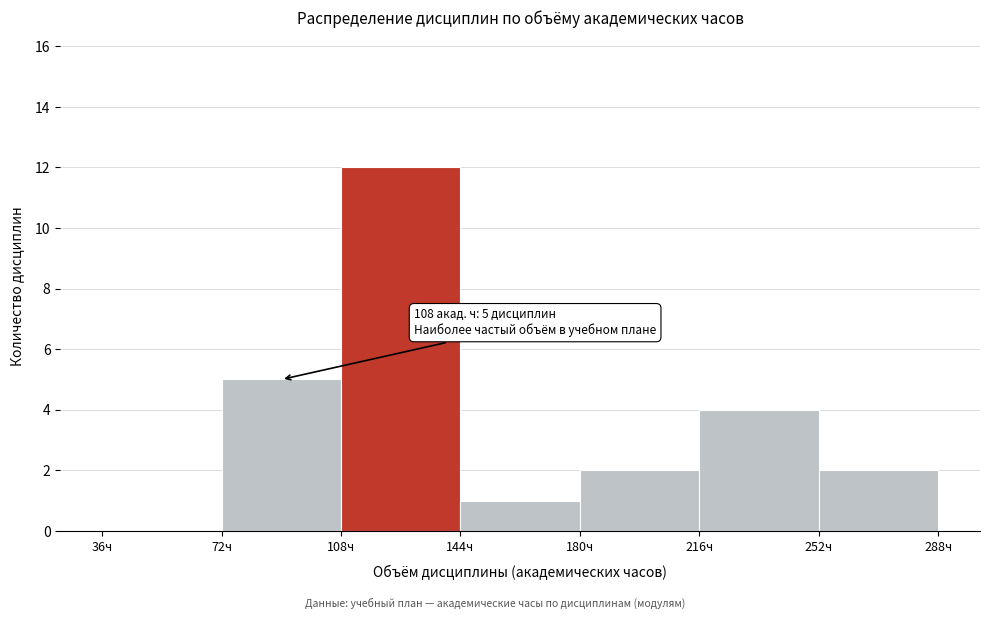

Over which range of the x-axis is the bar tallest?

108 to 144